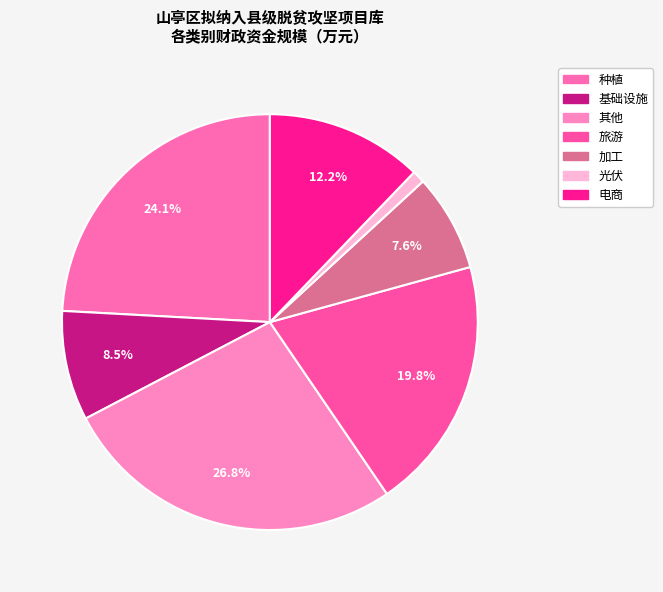

Is 光伏 the majority of the pie?

No